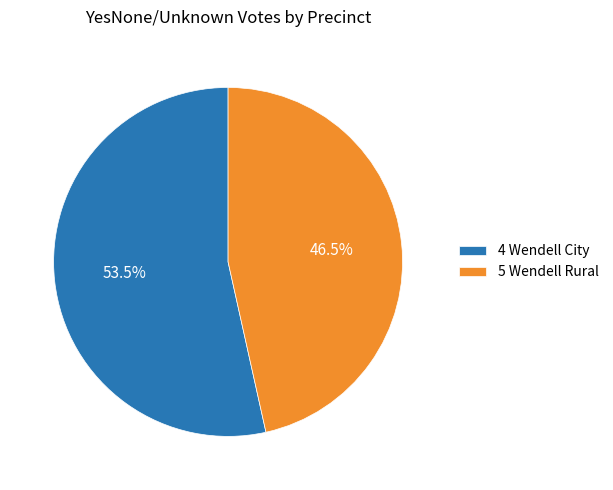

Rank the categories by value from lowest to highest.

5 Wendell Rural, 4 Wendell City